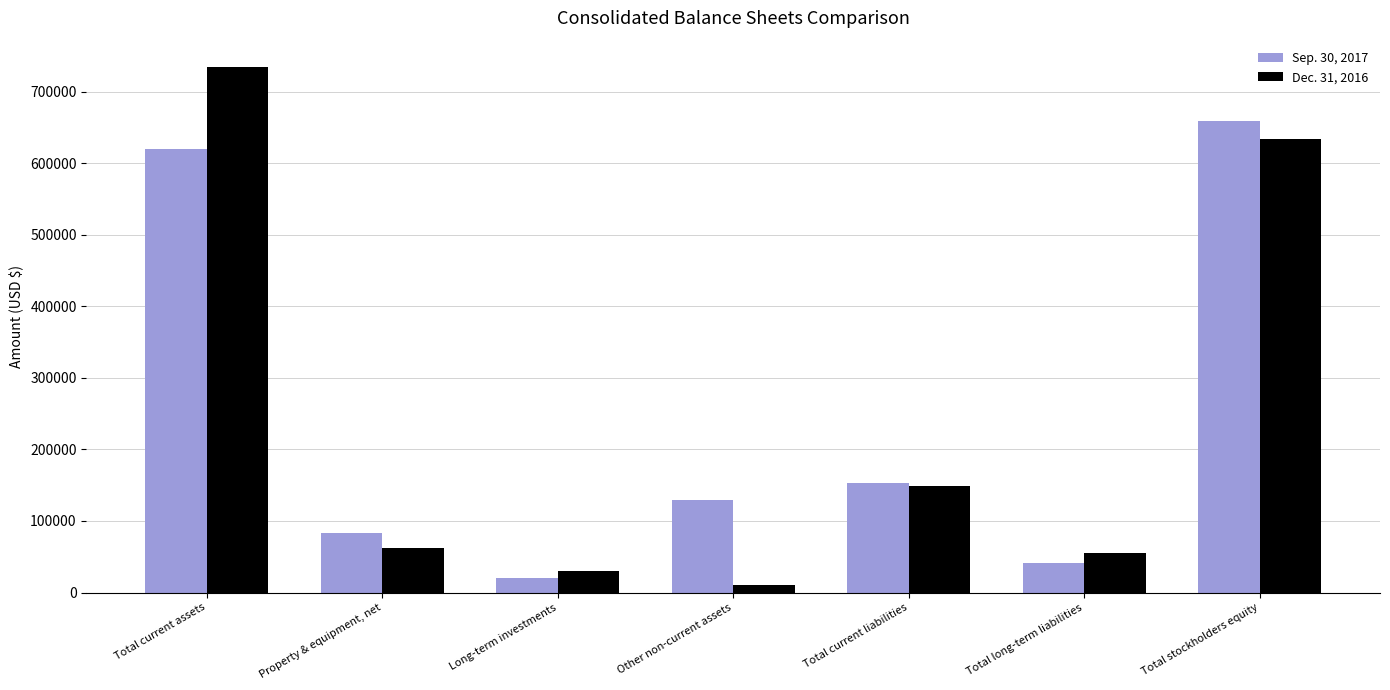

The value of Dec. 31, 2016 at Total stockholders equity is 864041. True or false?

False